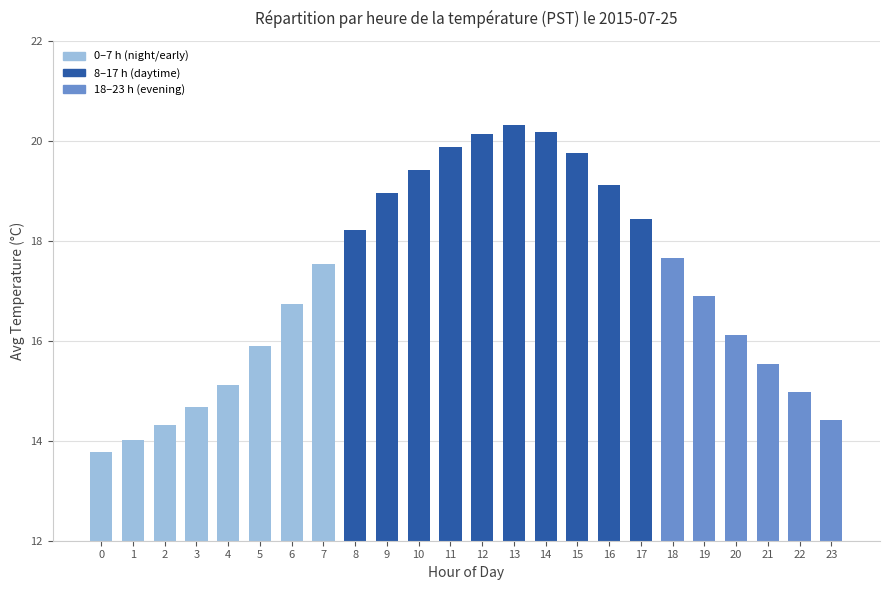

What is the value of the 4th bar from the left?

14.7